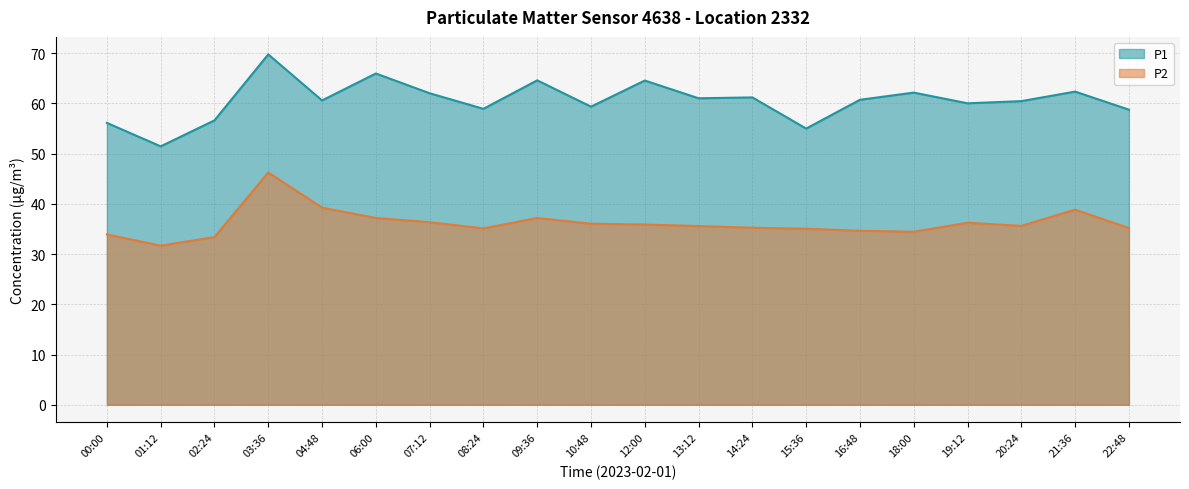

True or false: P2 and P1 intersect in this chart.

False